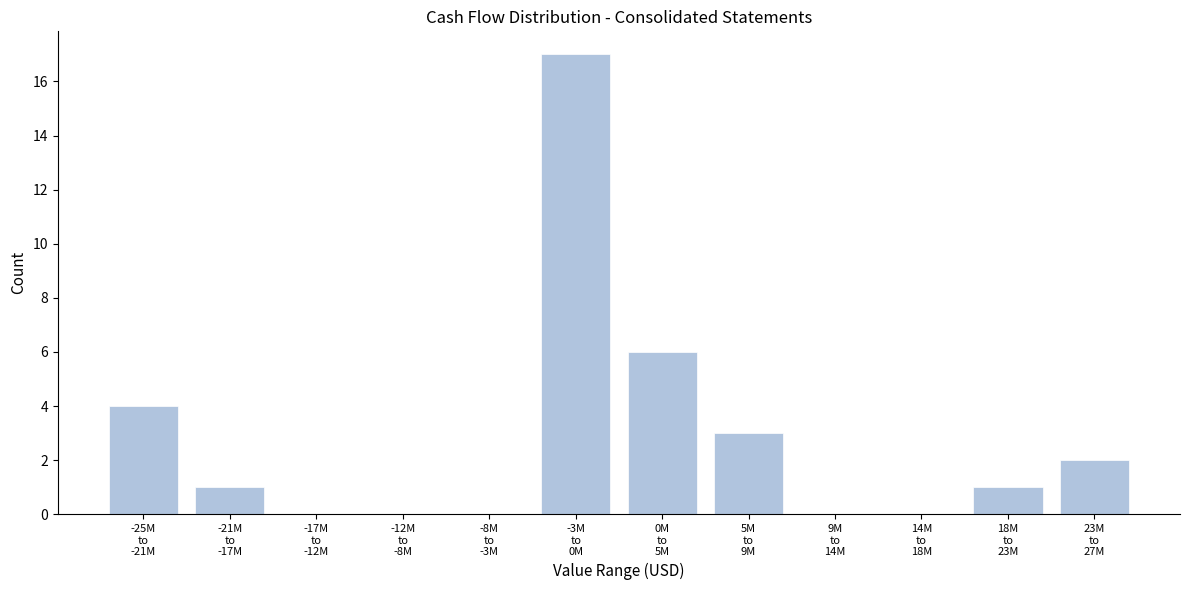

What is the greatest value displayed?

17